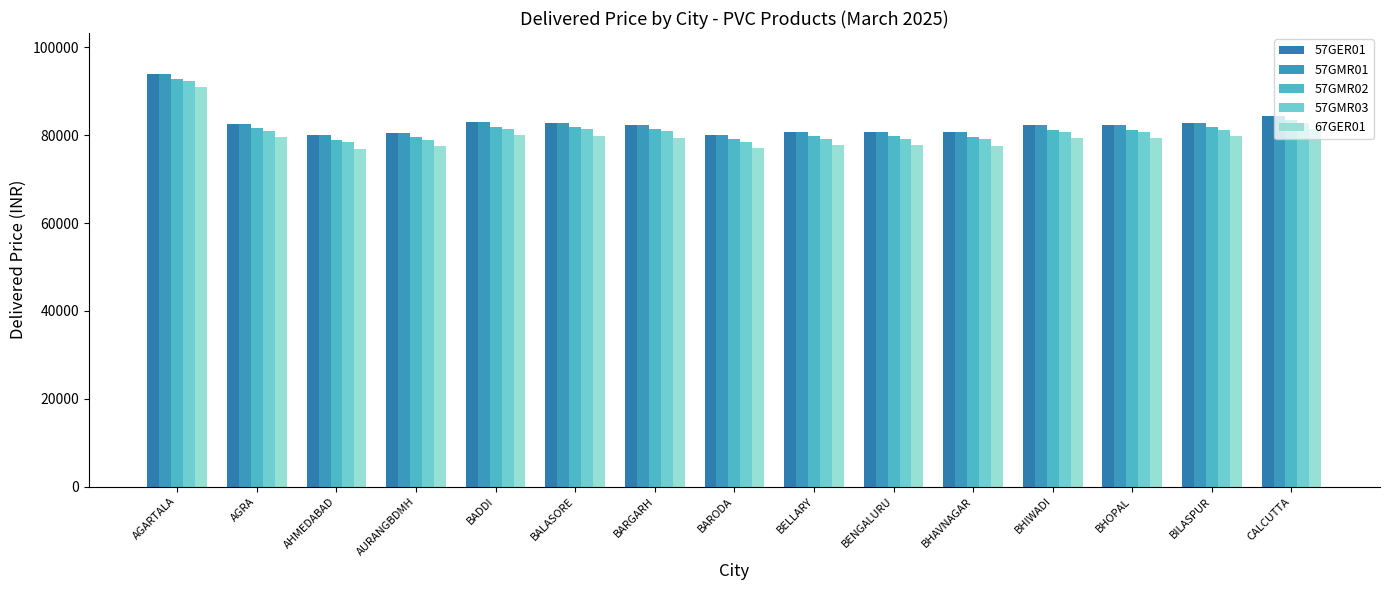

Where is 57GMR03 nearest to the value 85419?

CALCUTTA